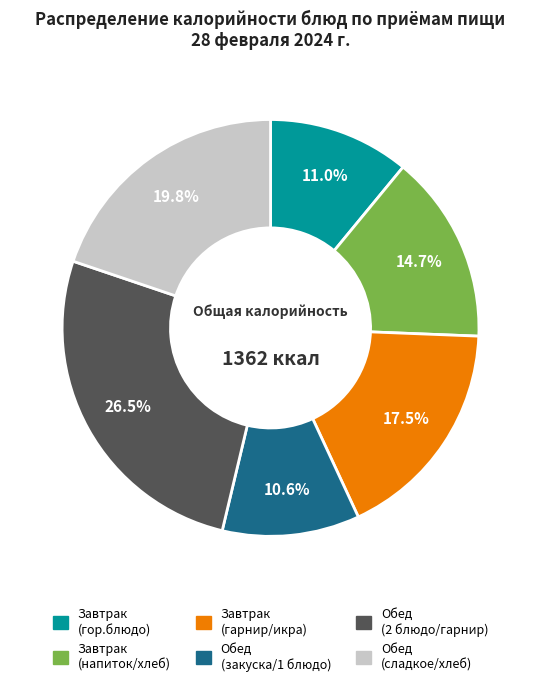

Is there any slice that represents more than half of the pie?

No